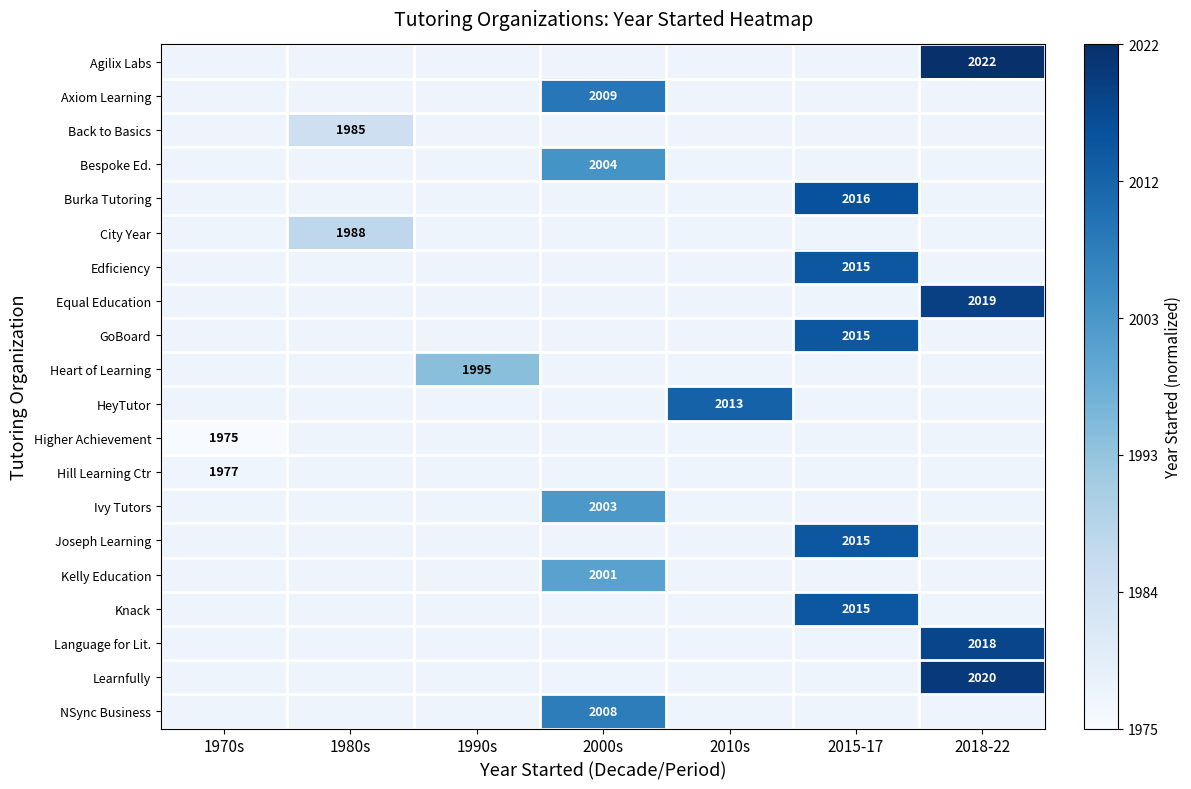

How many series are shown in this chart?

20